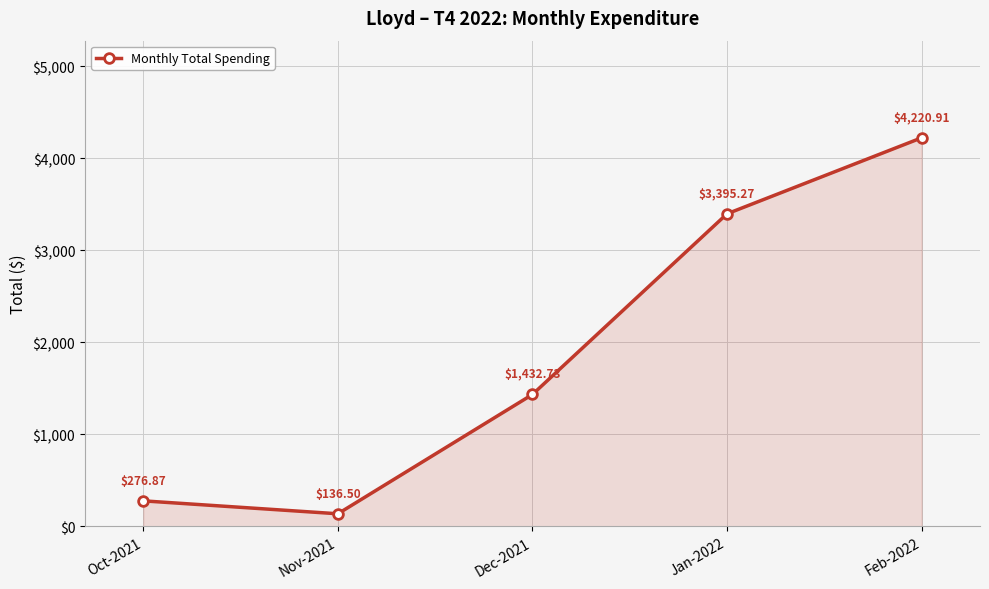

The value at Jan-2022 is 1222.1. True or false?

False